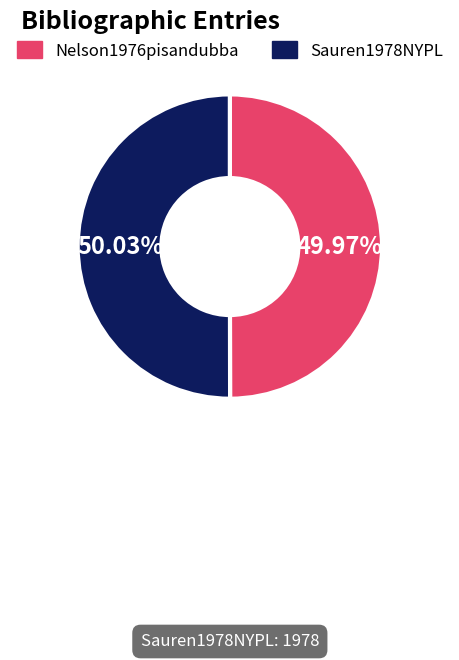

Approximately how many times larger is the value at Nelson1976pisandubba compared to Sauren1978NYPL?

1.0